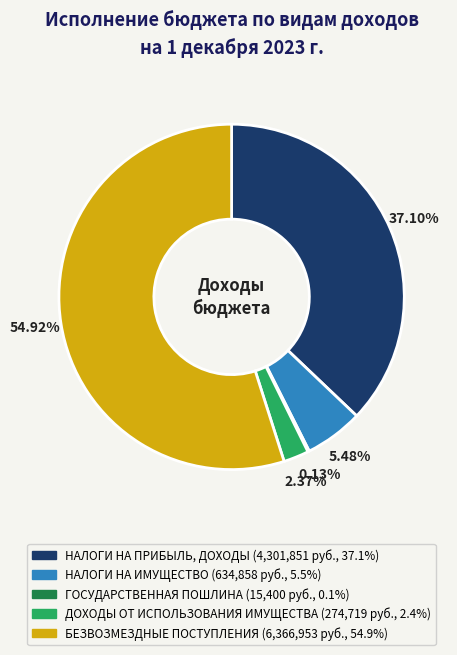

Which slice represents more than half of the pie?

БЕЗВОЗМЕЗДНЫЕ ПОСТУПЛЕНИЯ